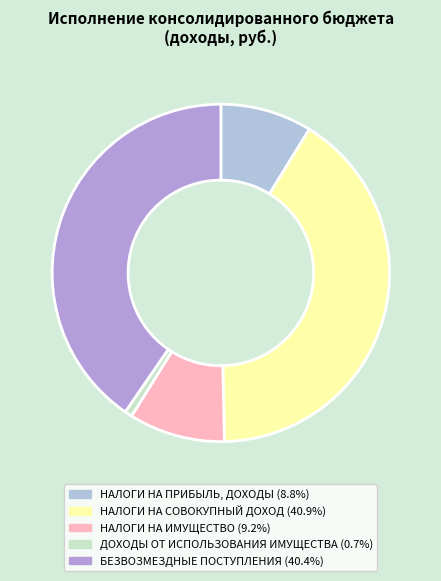

Is it true that БЕЗВОЗМЕЗДНЫЕ ПОСТУПЛЕНИЯ is 40% of the pie?

True